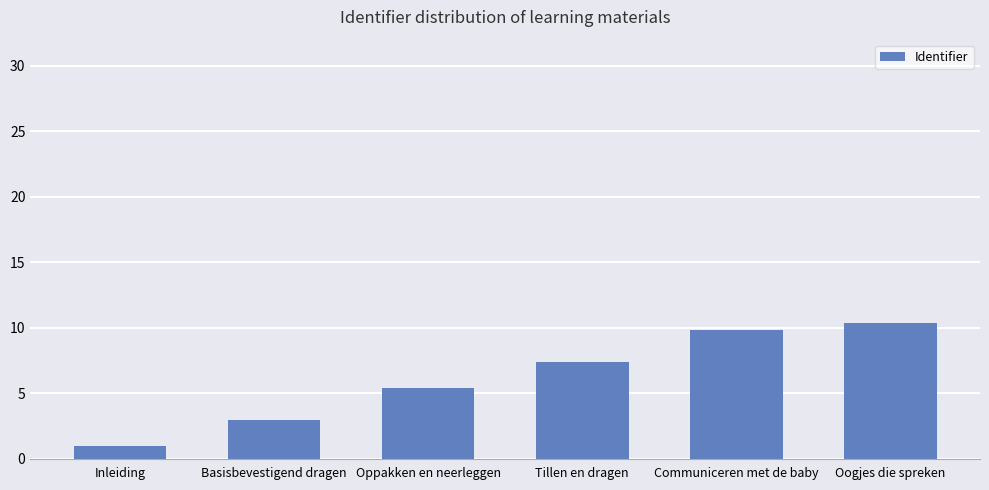

What is the sum of all values?

36.9